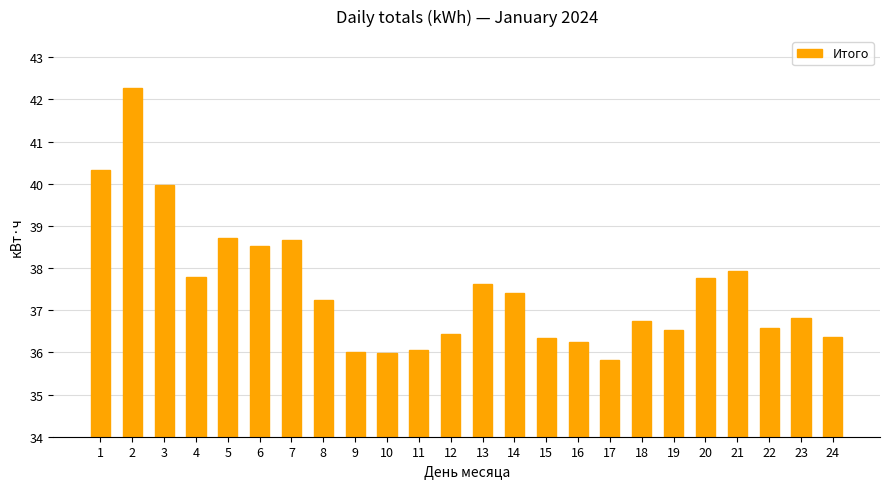

Where does the data first go above 37?

1